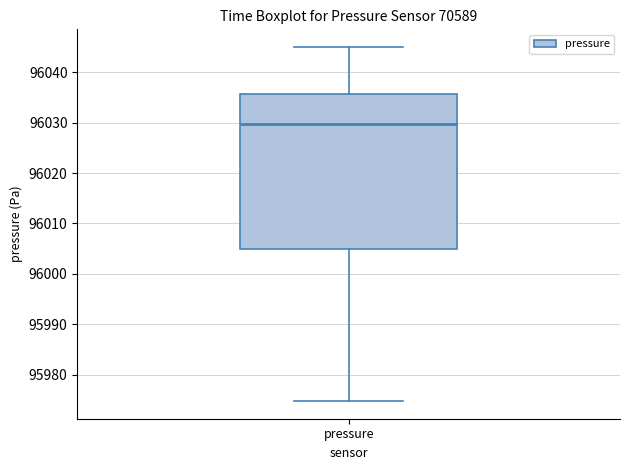

Where does the lower whisker of the box for pressure end on the y-axis? The values are not printed on the chart, so give them approximately, as read against the axis.

95975